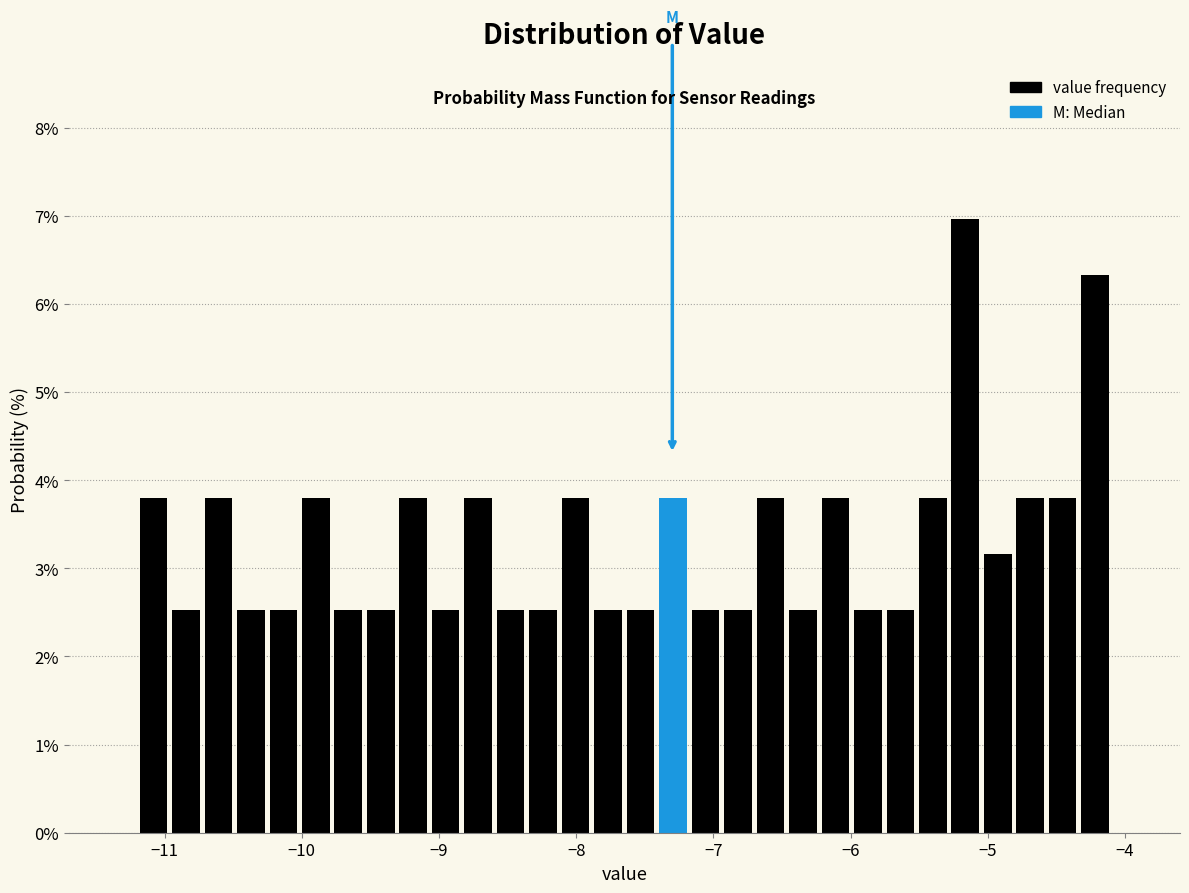

Around what value on the x-axis is the tallest bar? Give the approximate position of its centre, as read against the axis.

-5.2